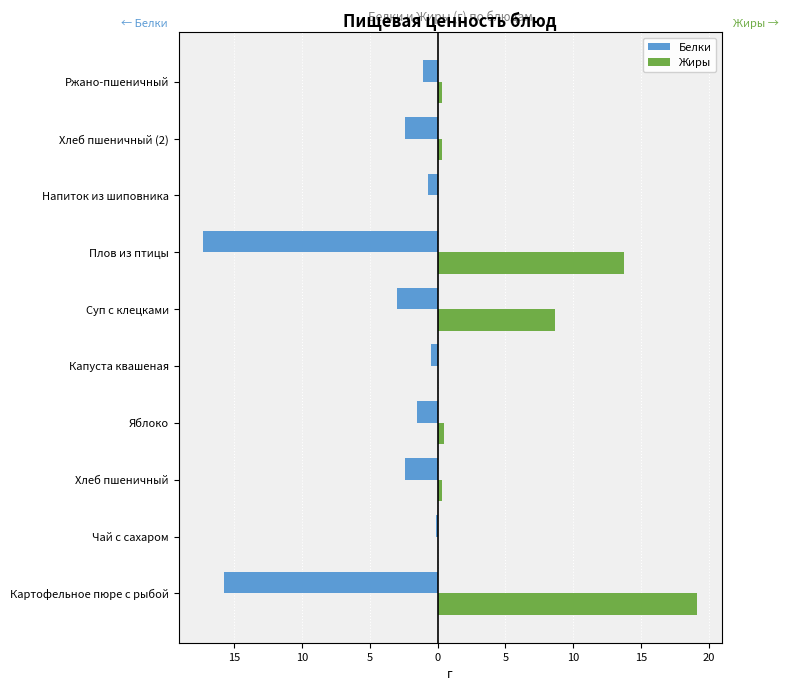

What are all the series names shown in the legend?

Белки, Жиры